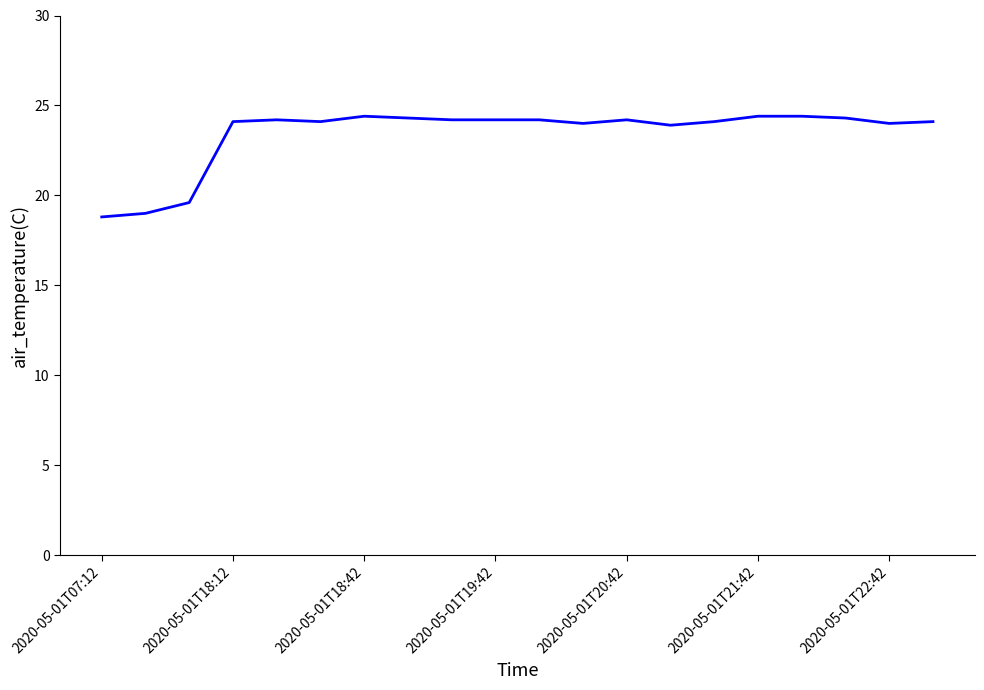

What is the smallest value displayed?

18.8